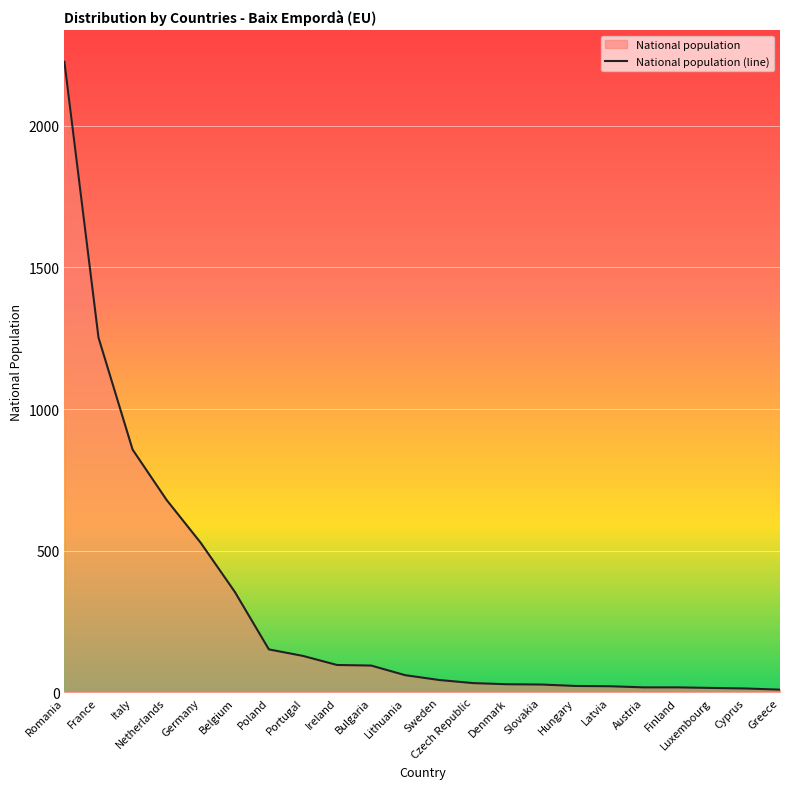

What is the difference between the second highest and minimum values?

1242